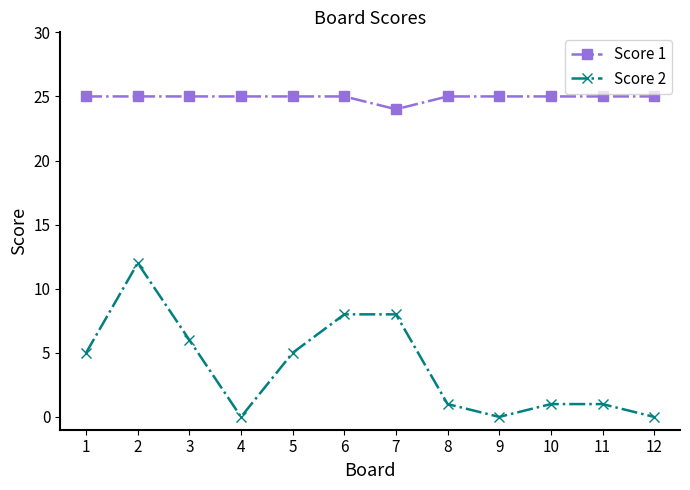

Is the value of Score 1 at 9 greater than the value of Score 2 at 6?

Yes